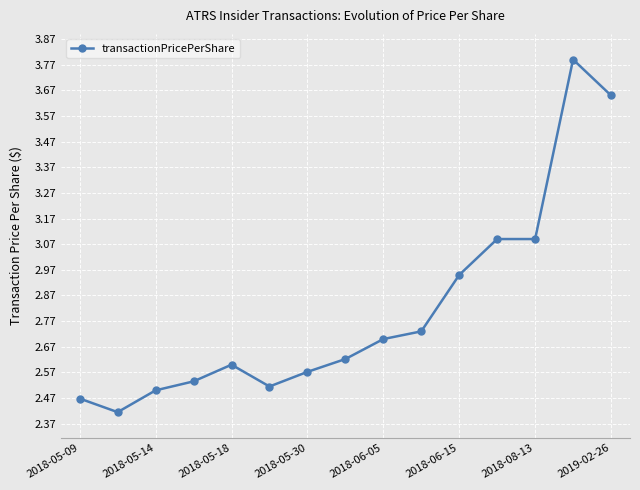

What is the smallest value displayed?

2.4